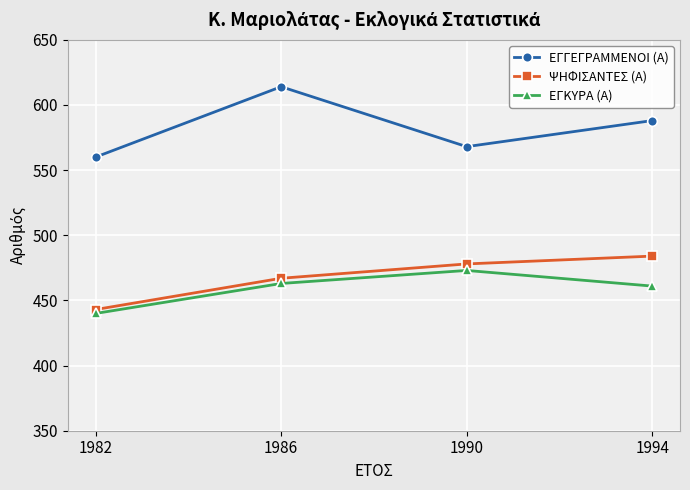

Read the ΕΓΚΥΡΑ (Α) value at 1994, to the nearest 10.

460